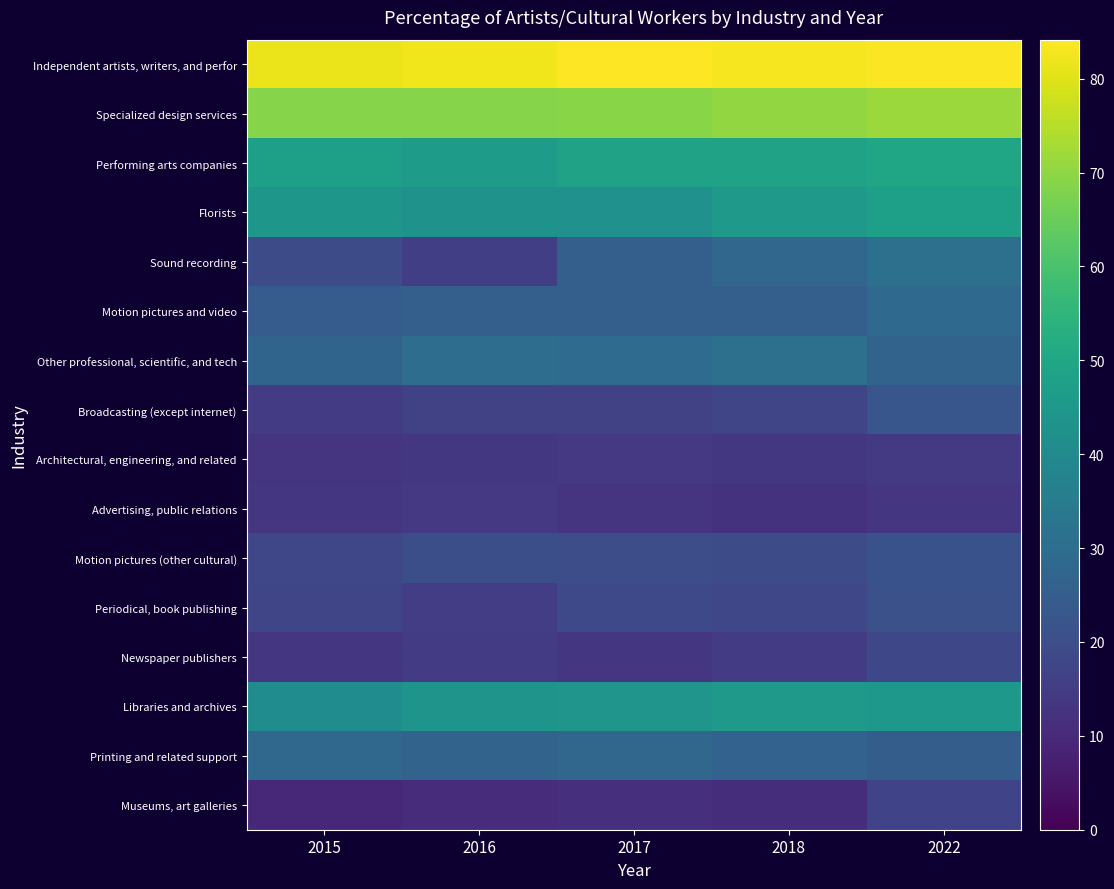

Rank the series at 2015 from highest to lowest value.

Independent artists, writers, and perfor, Specialized design services, Performing arts companies, Florists, Libraries and archives, Printing and related support, Other professional, scientific, and tech, Motion pictures and video, Sound recording, Motion pictures (other cultural), Periodical, book publishing, Broadcasting (except internet), Newspaper publishers, Advertising, public relations, Architectural, engineering, and related, Museums, art galleries